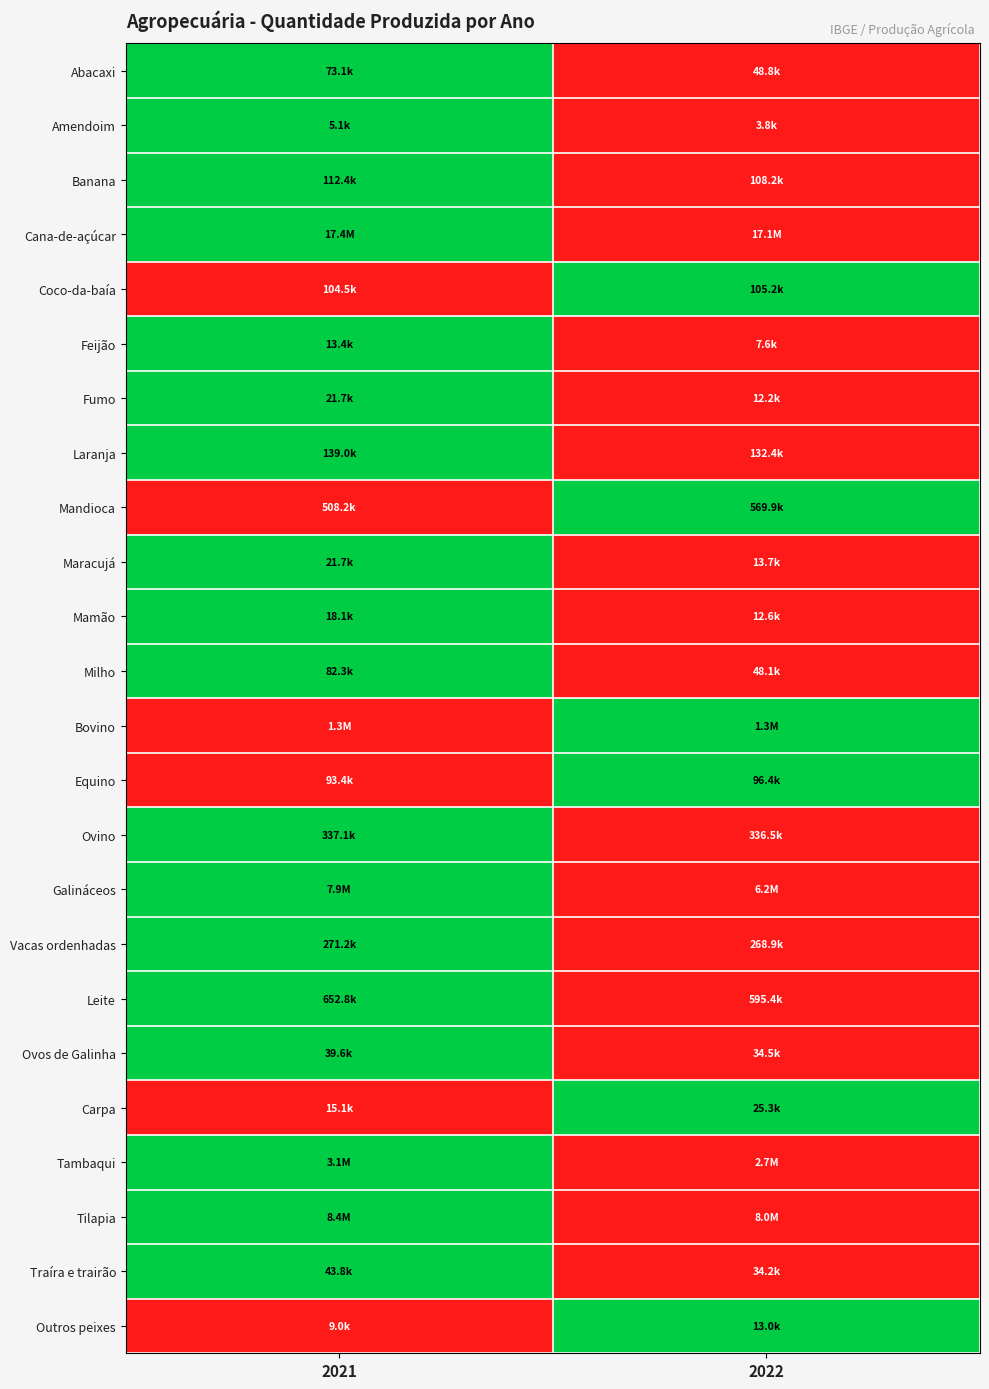

What is the greatest value displayed?

1